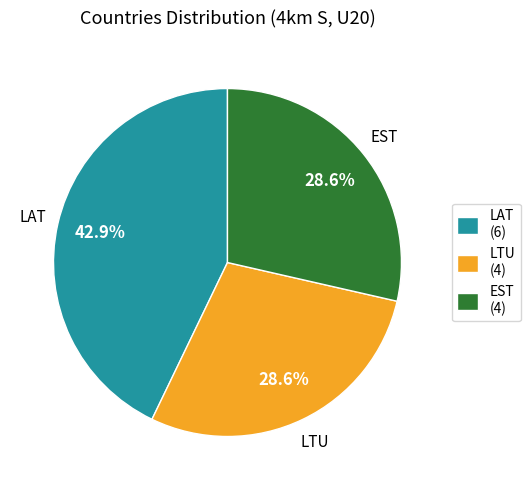

To the nearest percent, what portion does EST represent?

29%